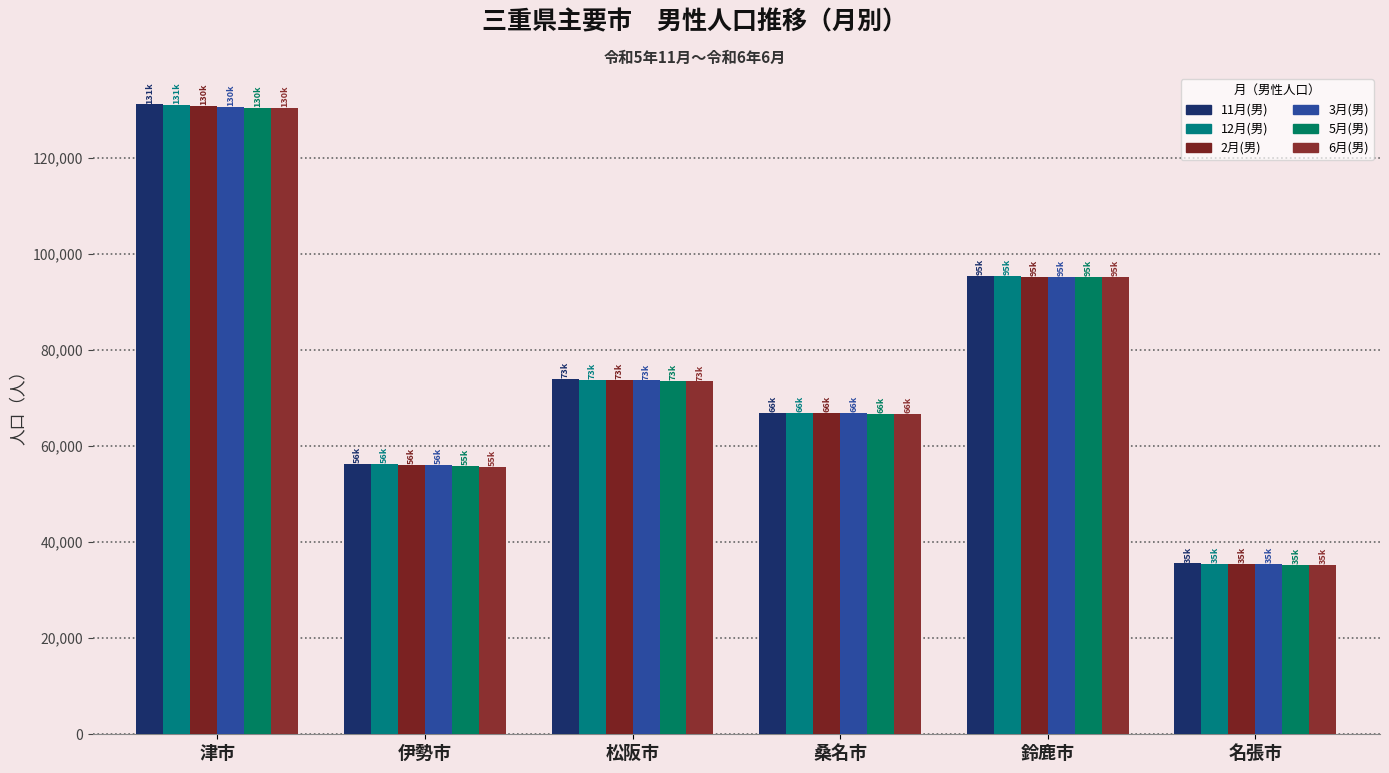

What position from the left is 松阪市?

3